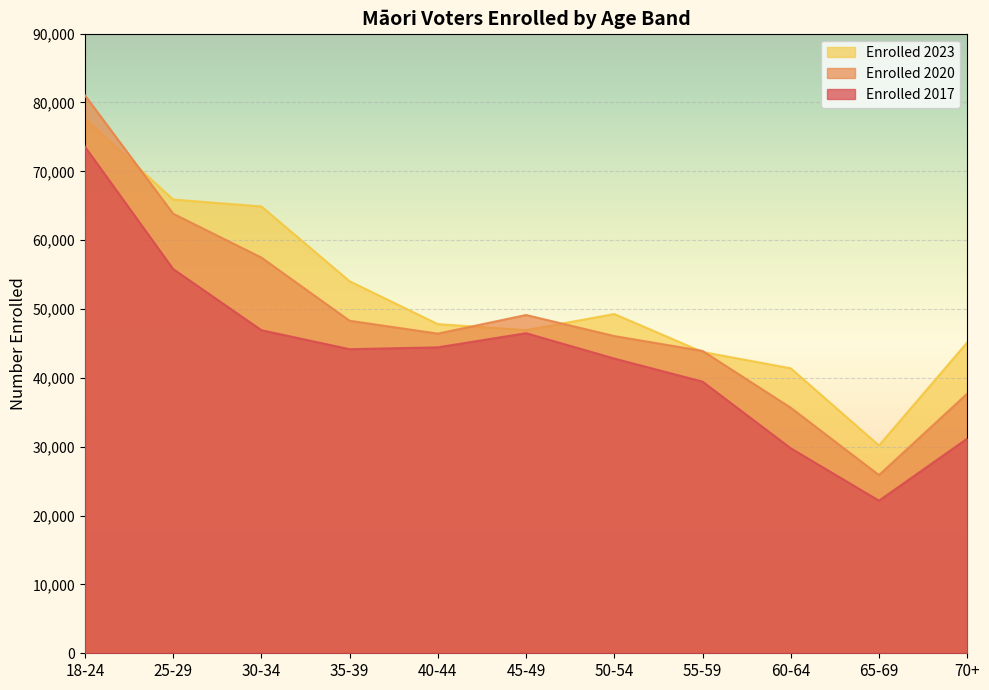

What is the difference between the maximum and minimum values in the Enrolled 2017 series?

51425